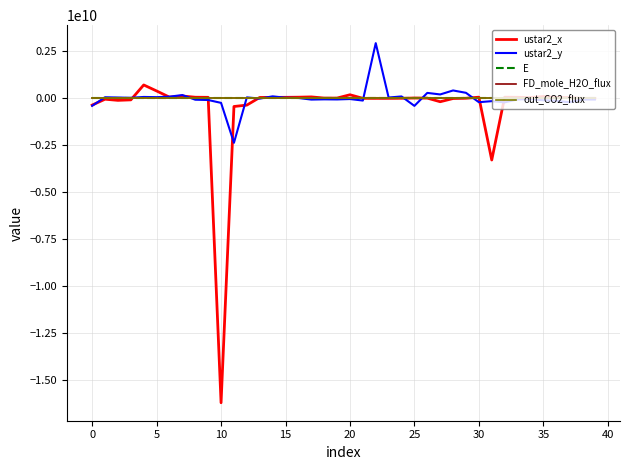

Does the chart display data point markers on the line(s)?

No